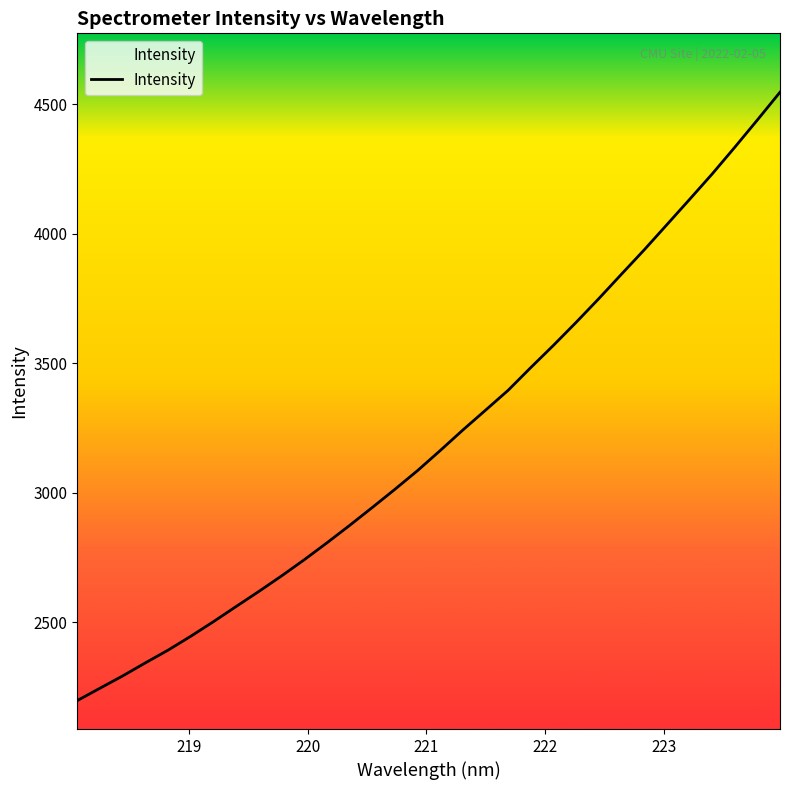

What is the difference between the maximum and minimum values?

2348.3